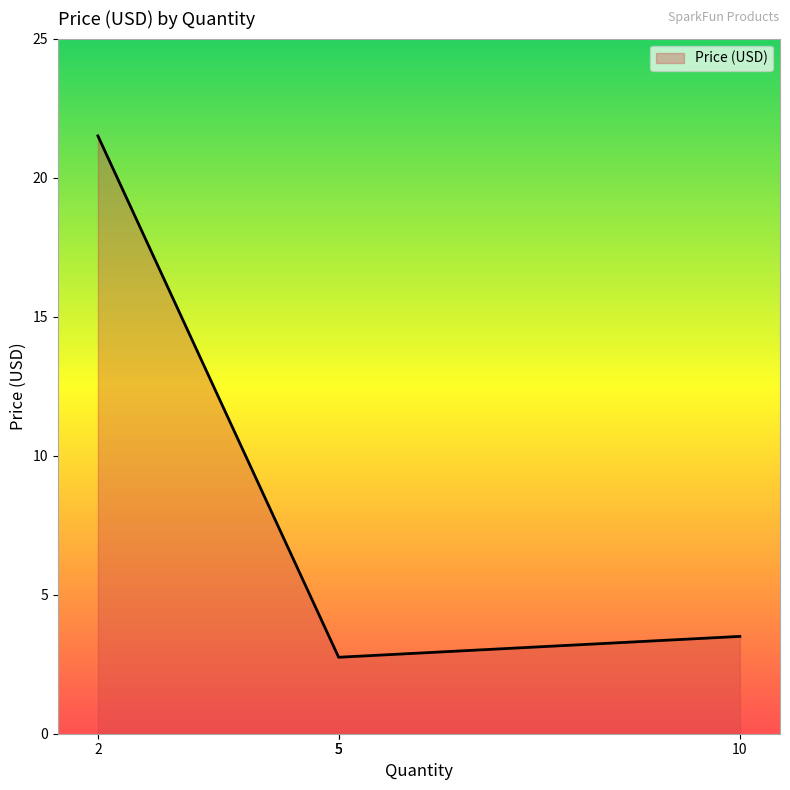

What is the smallest value displayed?

2.8